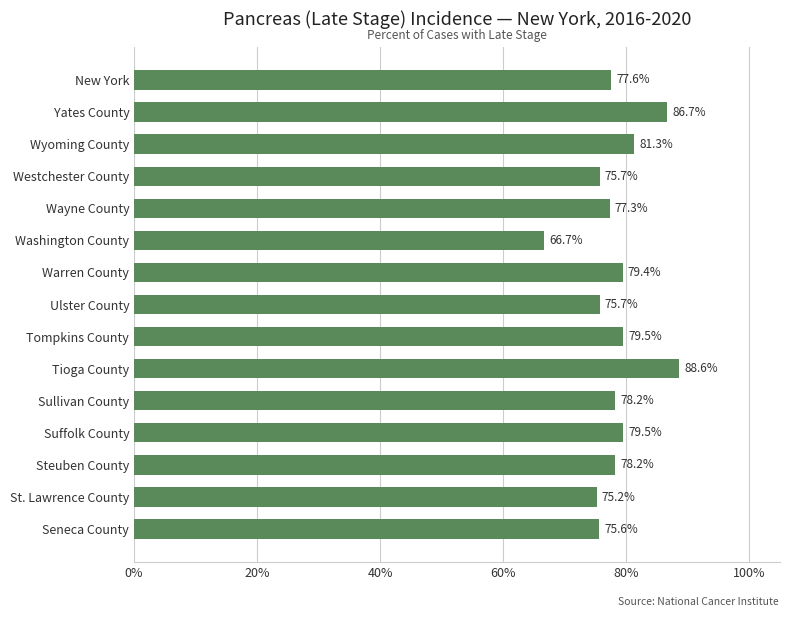

True or false: the data shows 21.6 at Seneca County.

False